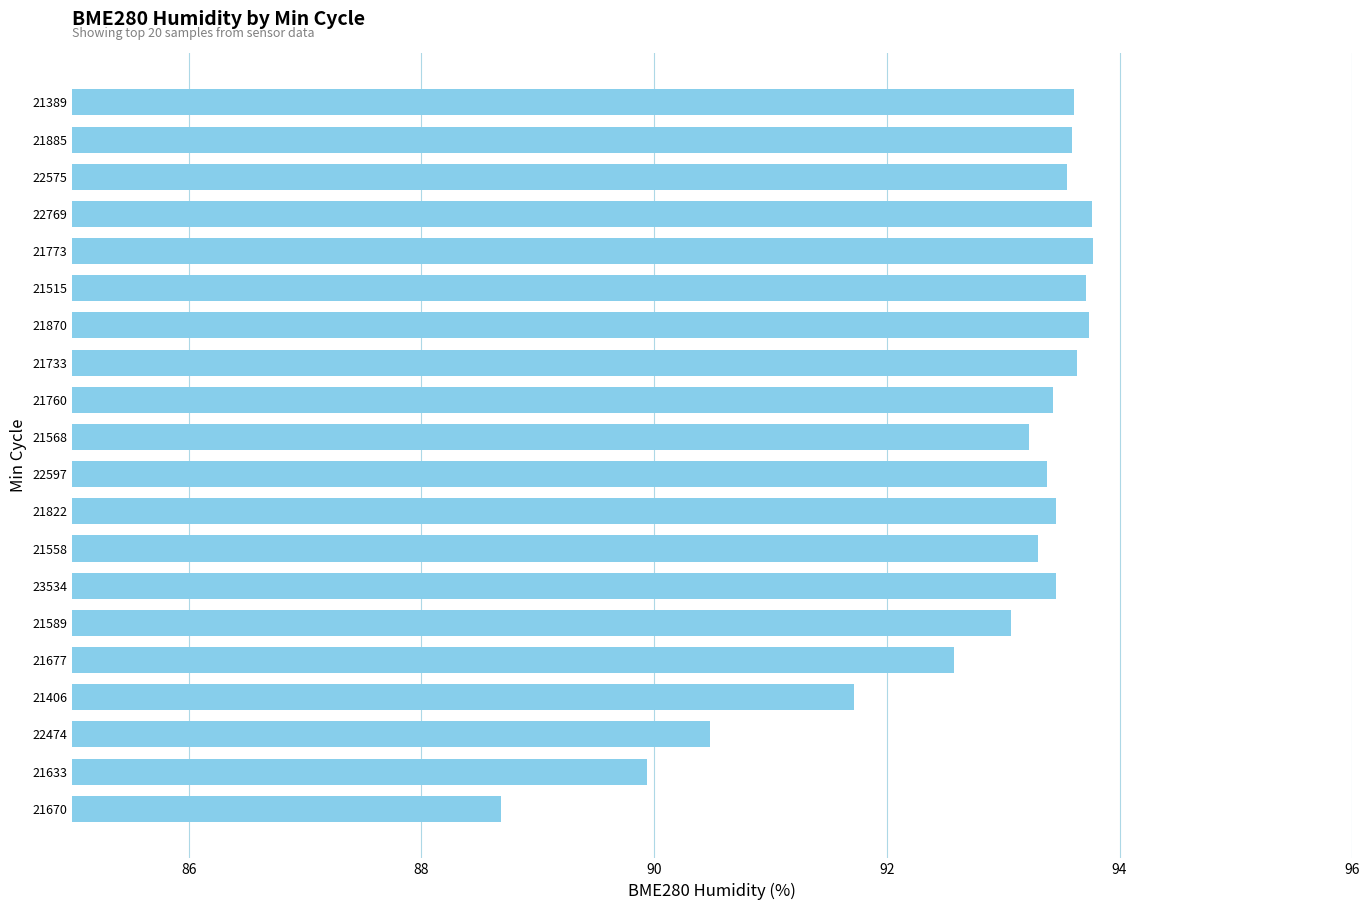

Is it true that the value at 21389 is 93.6?

True